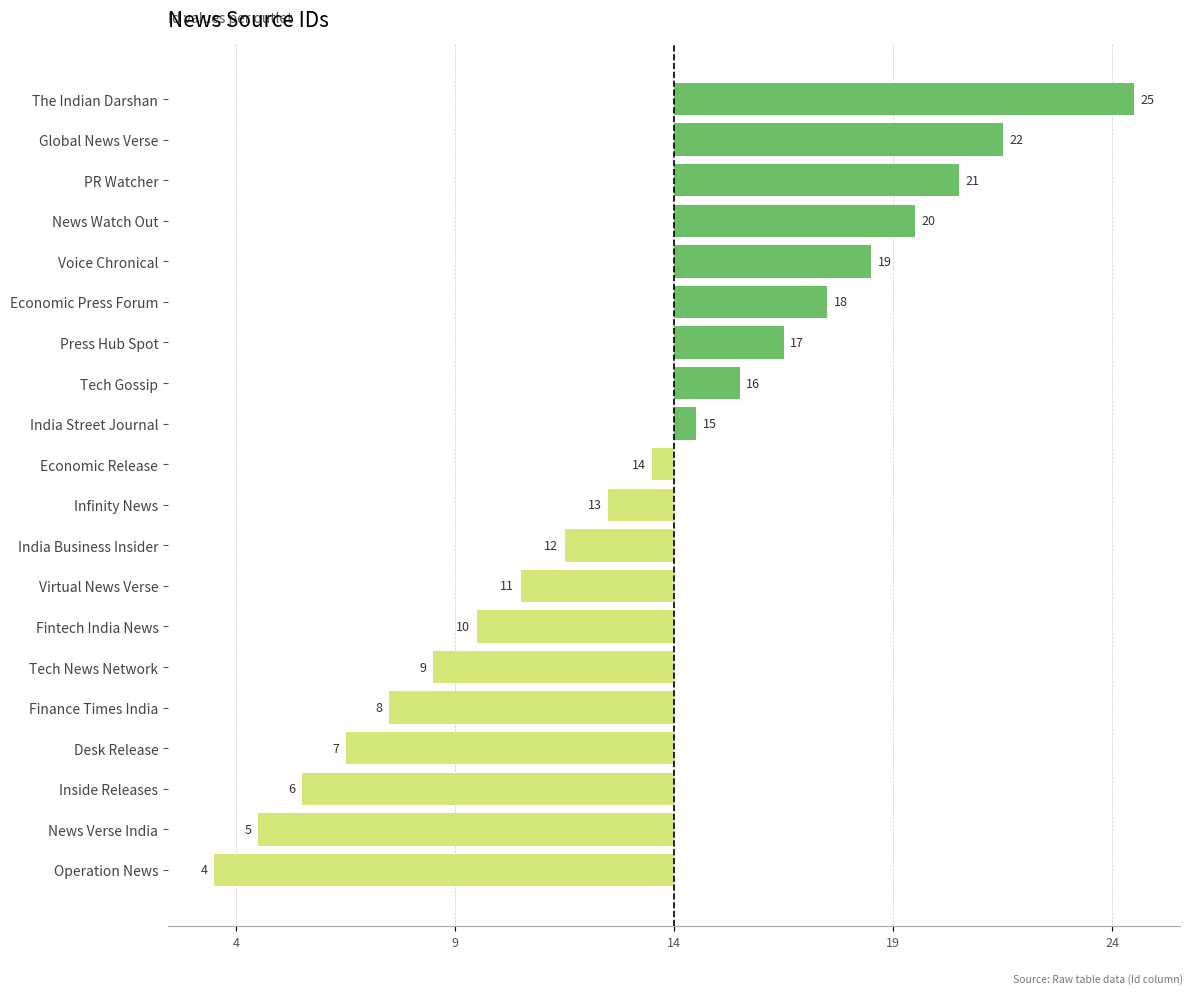

Does the chart contain any negative values?

Yes